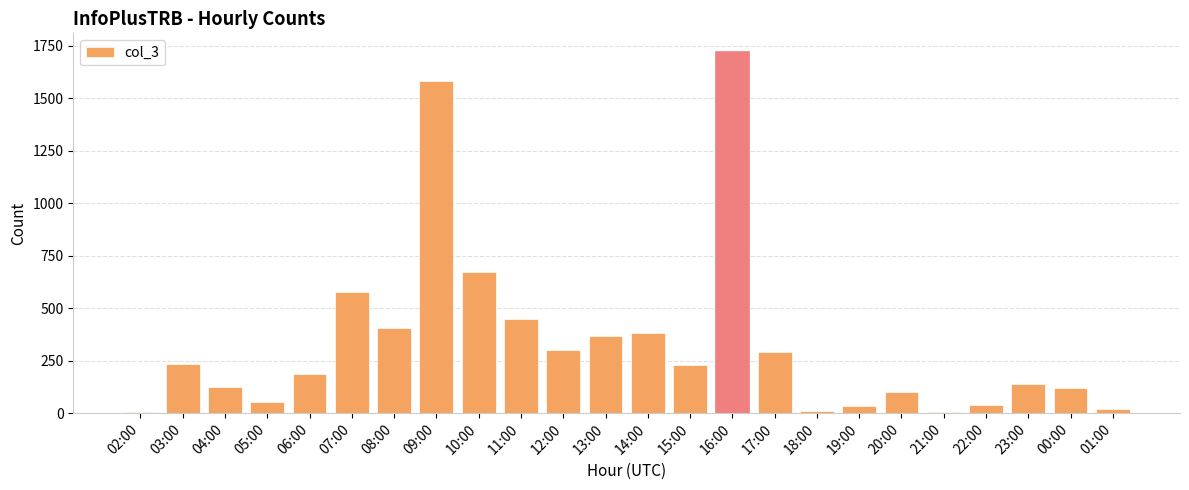

How many values are below 228?

12